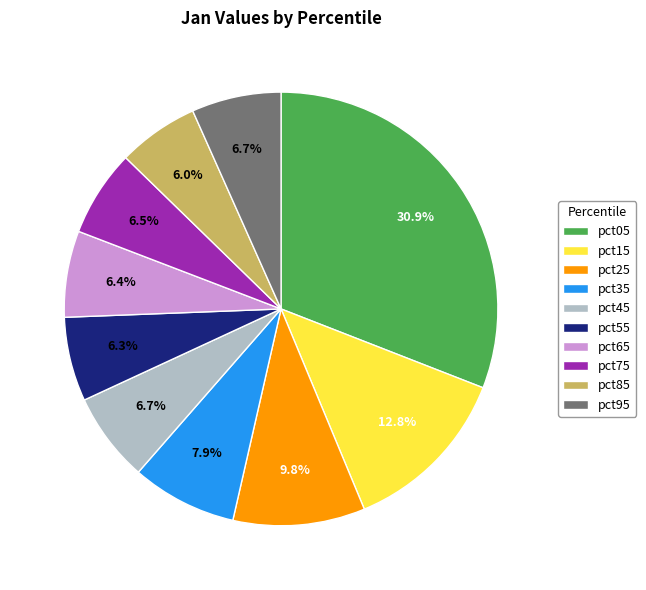

What portion of the pie excludes pct15?

87.2%